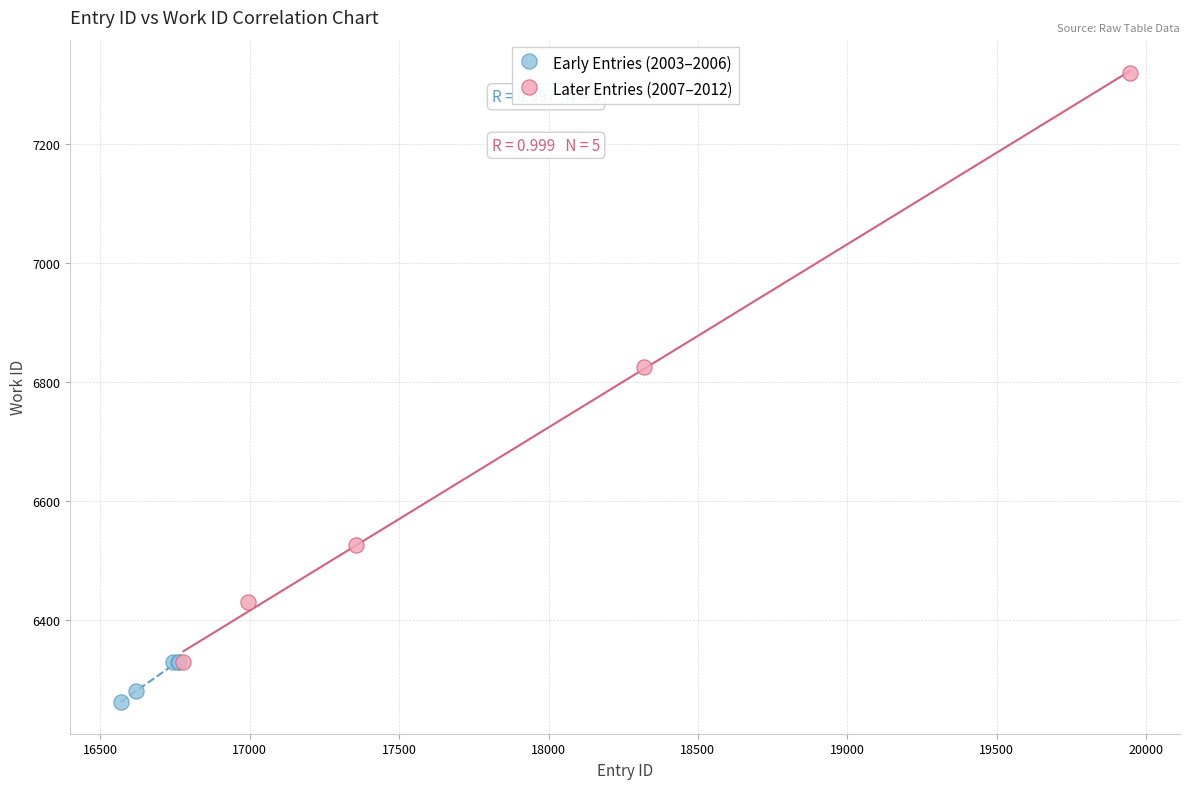

Which series contains the lowest Y value?

Early Entries (2003–2006)